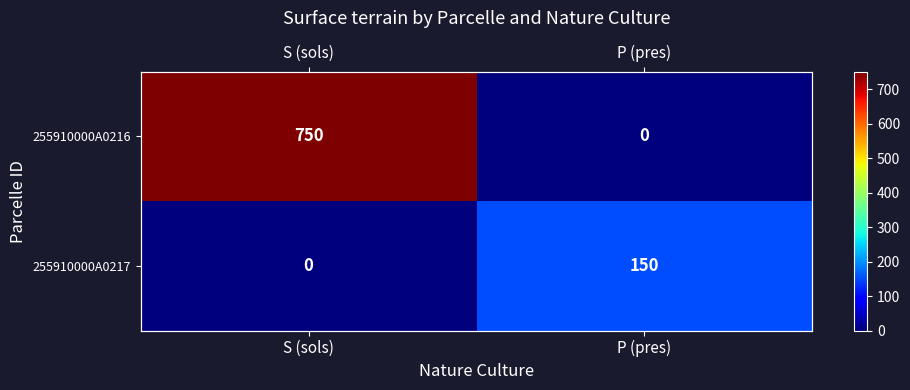

The value of 255910000A0216 at S (sols) is 750. True or false?

True